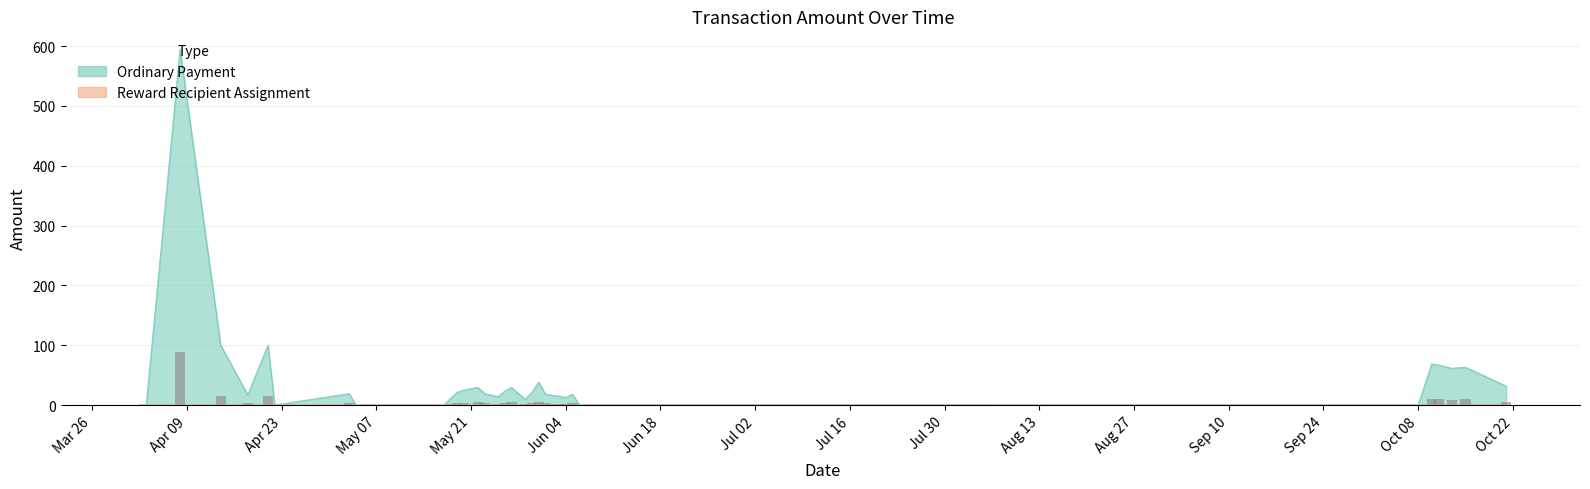

The value of Ordinary Payment at 2018-05-22 is 6.0. True or false?

False